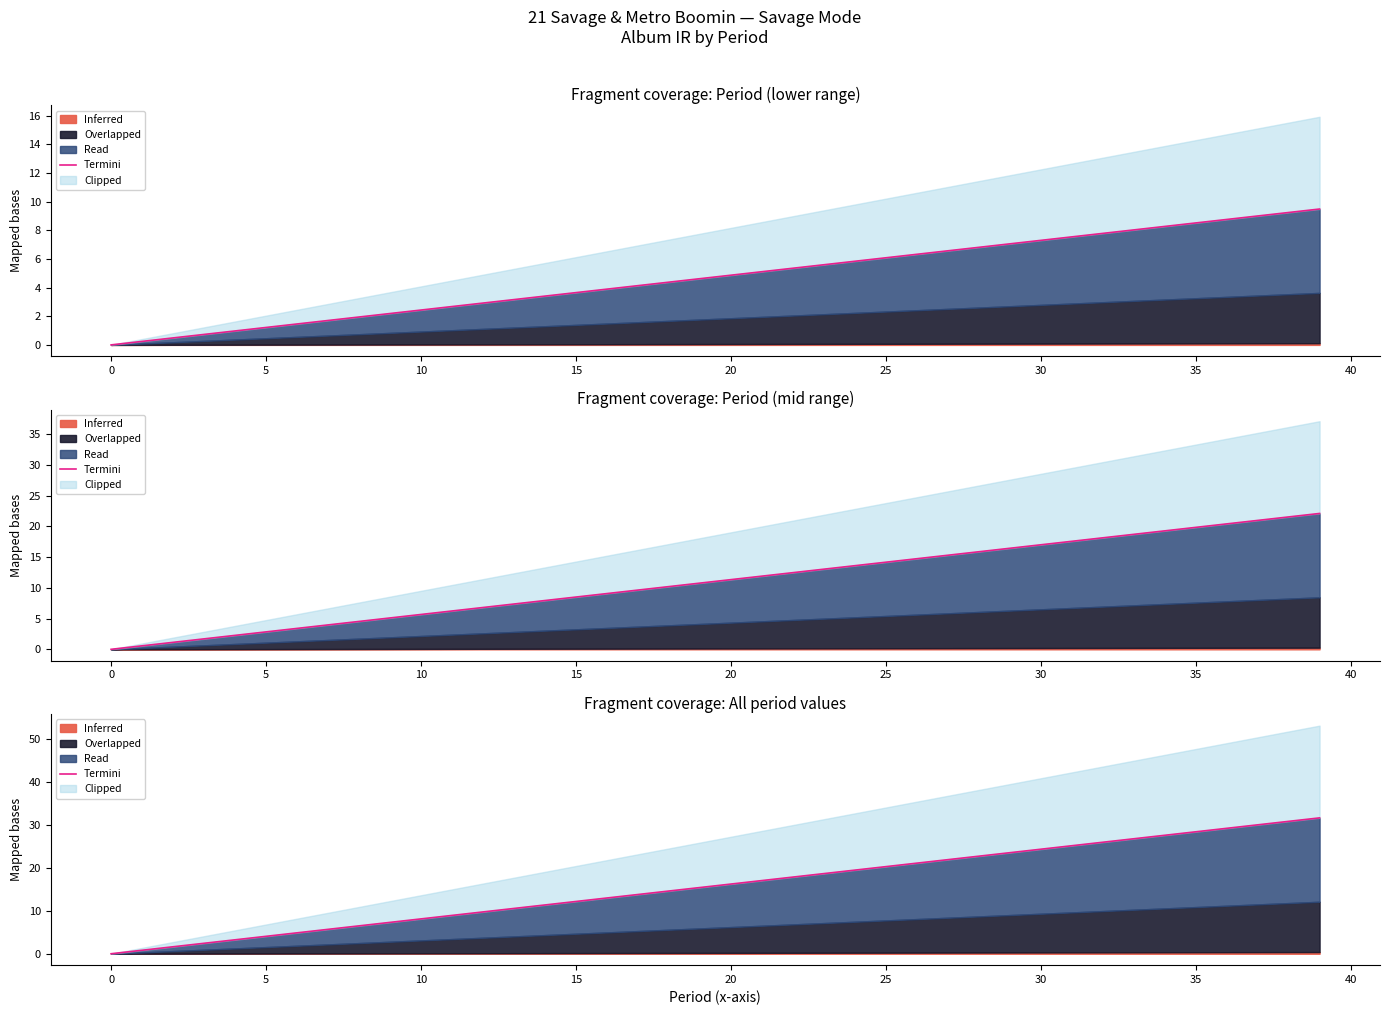

How many lines are shown in the chart?

1